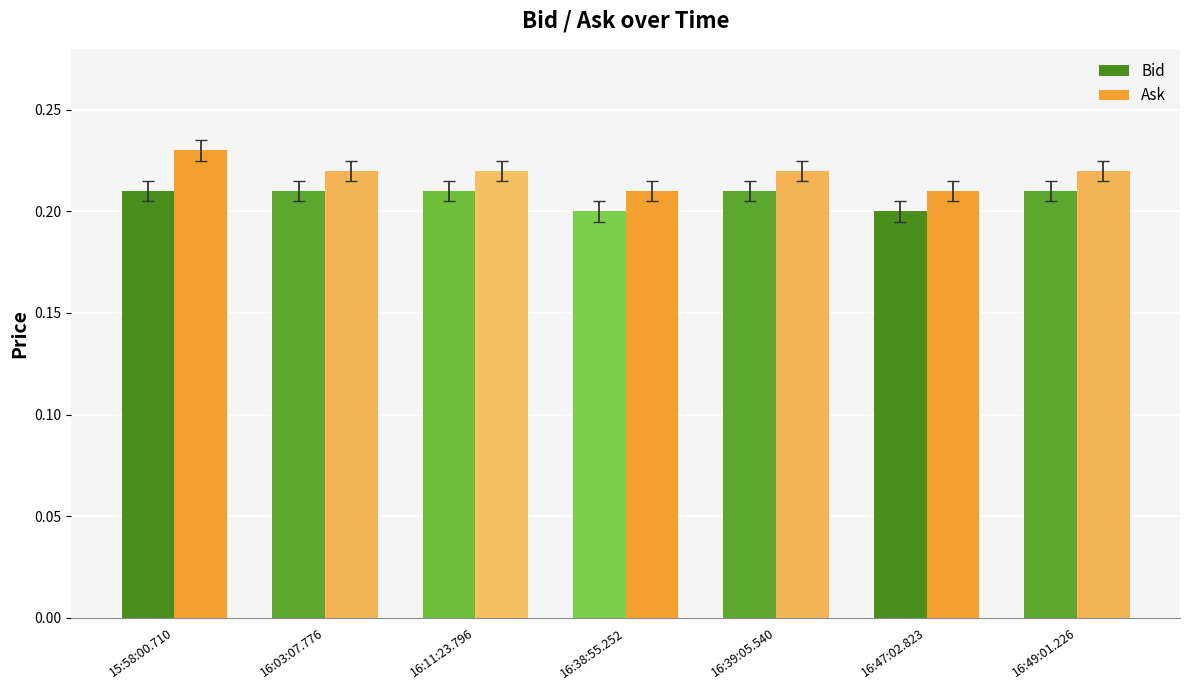

The value of Bid at 16:39:05.540 is 0.2. True or false?

True